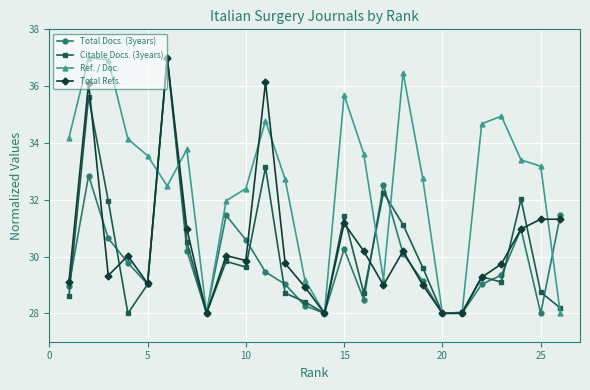

Which series has the largest total across all categories?

Ref. / Doc.